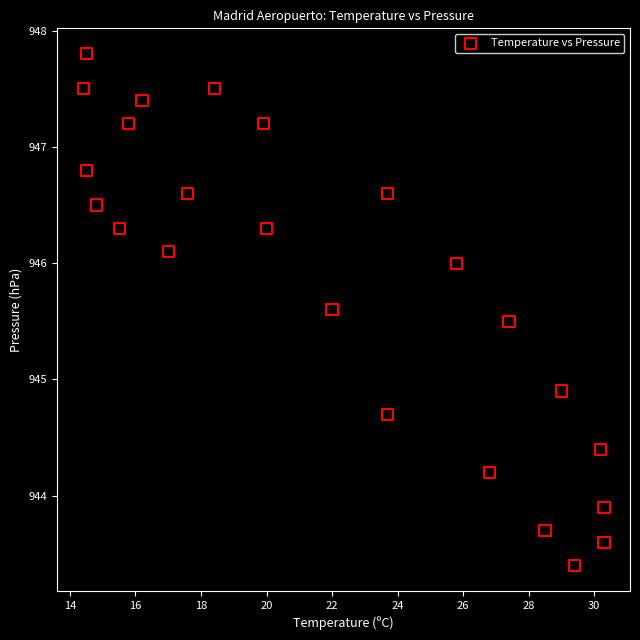

What Y value in the scatter plot is closest to 945?

944.9